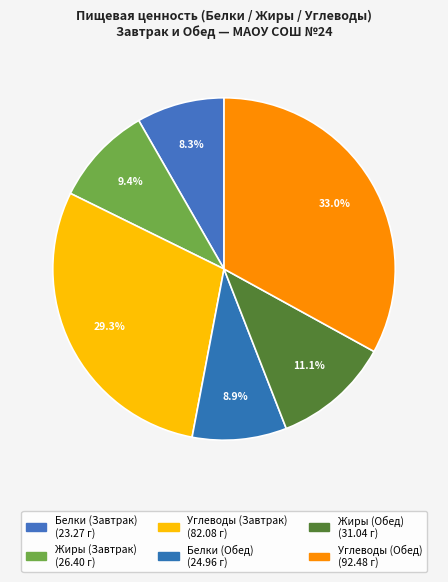

Count the number of slices in the pie.

6